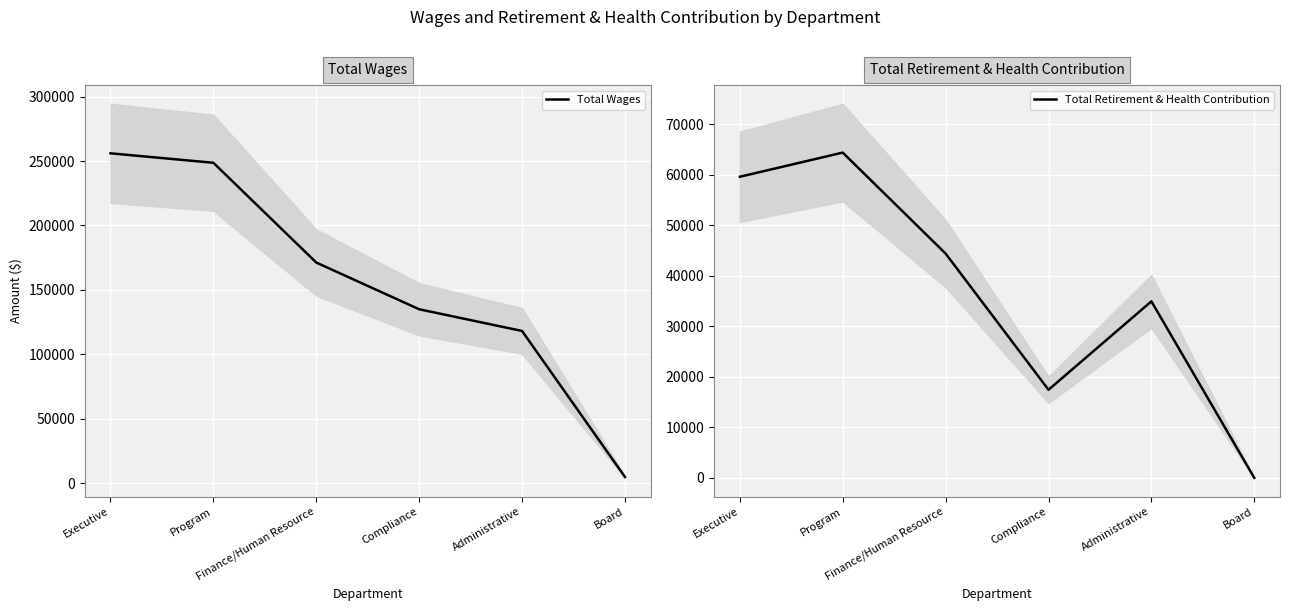

What is the difference between the maximum and second lowest values in the Total Wages series?

137784